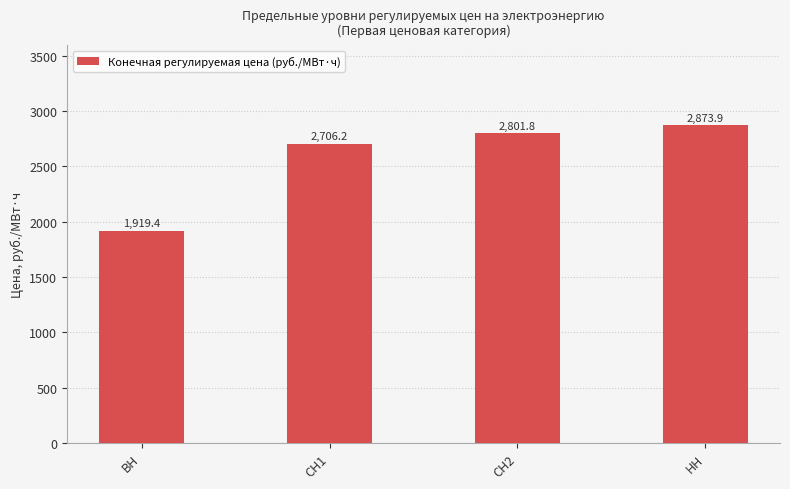

Does the chart contain any negative values?

No